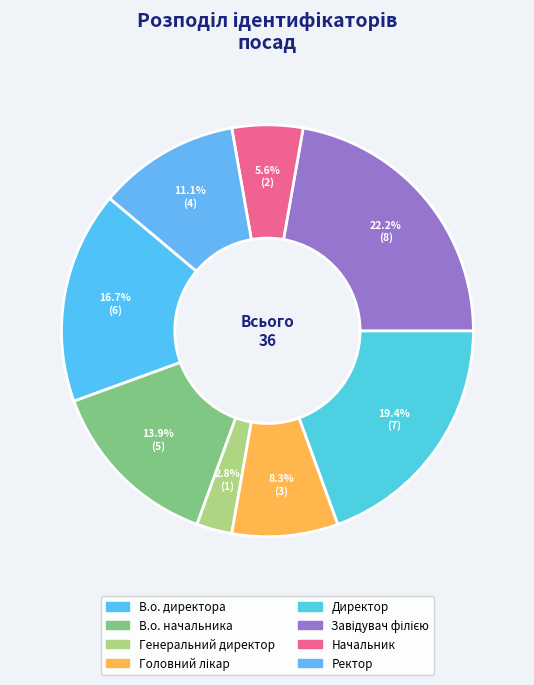

Count the number of slices in the pie.

8